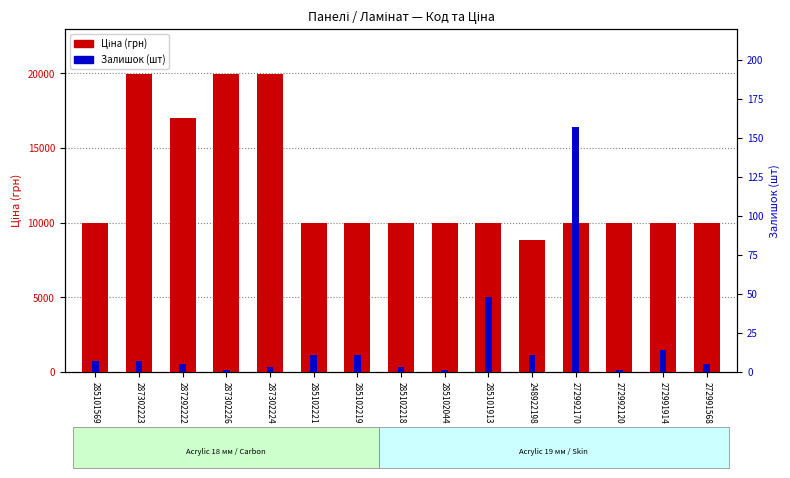

Does the chart contain stacked bars?

No